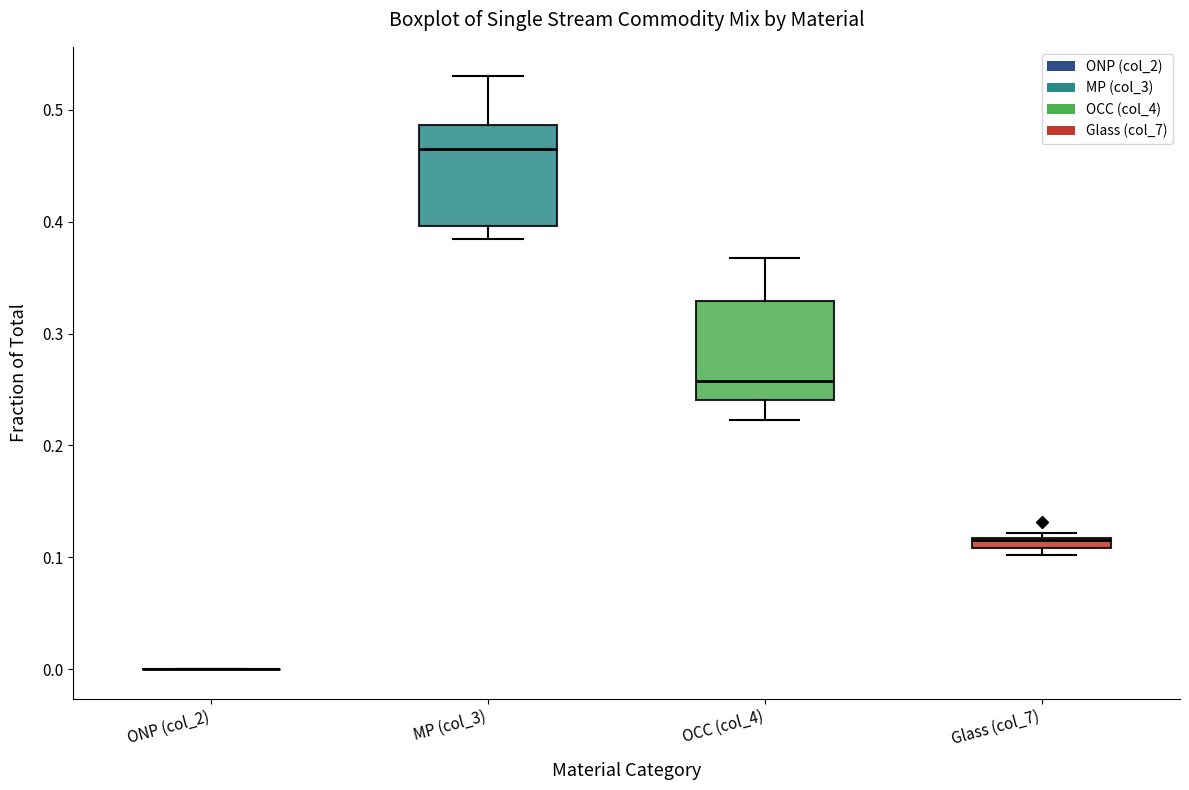

Where is the lower edge of the box for OCC (col_4) on the y-axis? The values are not printed on the chart, so give them approximately, as read against the axis.

0.24